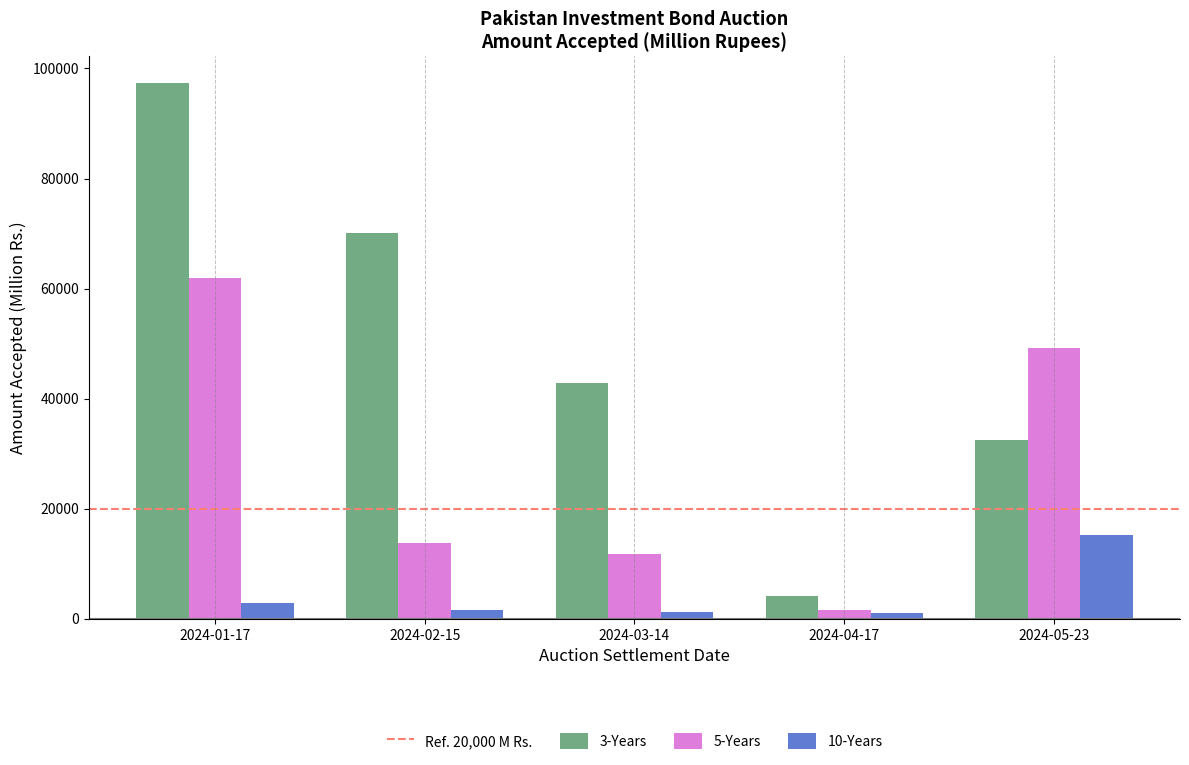

Rank the series at 2024-05-23 from lowest to highest value.

10-Years, 3-Years, 5-Years